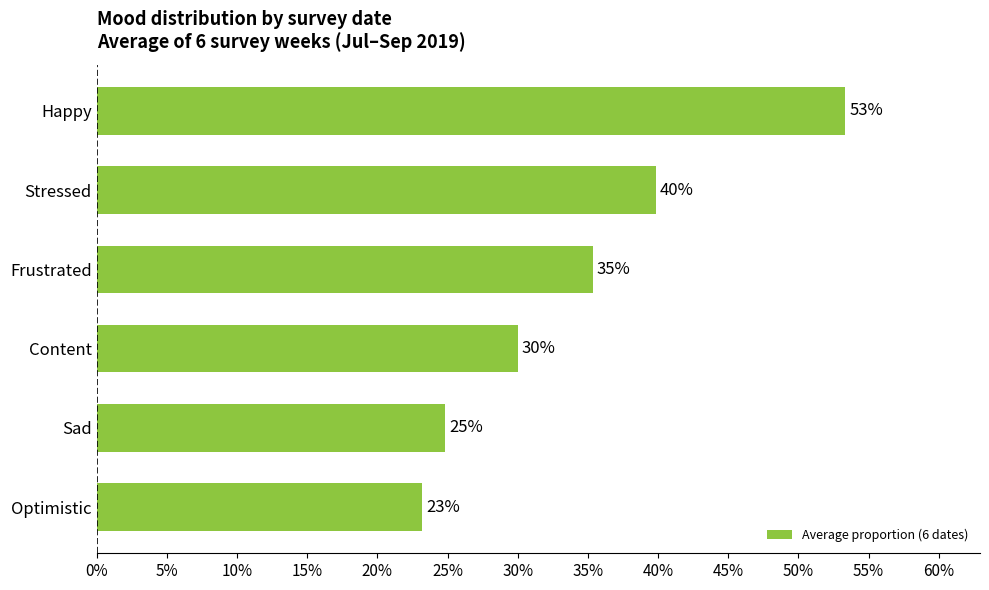

How many values are between 0 and 1?

6